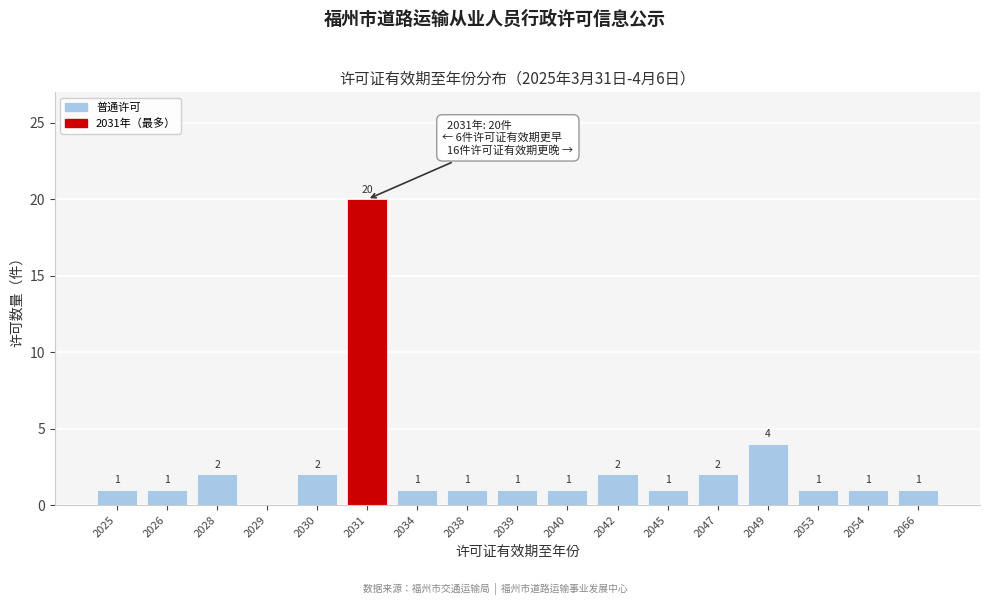

Reading left to right, list all the values displayed in this chart.

2025=1	2026=1	2028=2	2029=0	2030=2	2031=20	2034=1	2038=1	2039=1	2040=1	2042=2	2045=1	2047=2	2049=4	2053=1	2054=1	2066=1